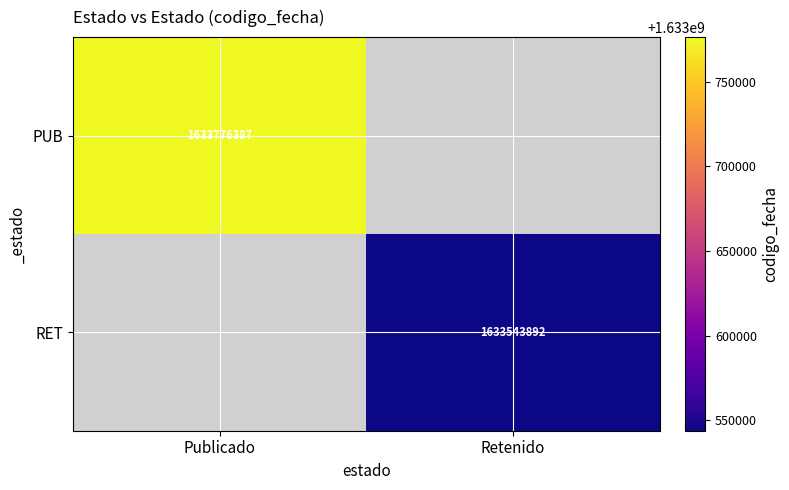

The value of RET at Retenido is 803360676. True or false?

False